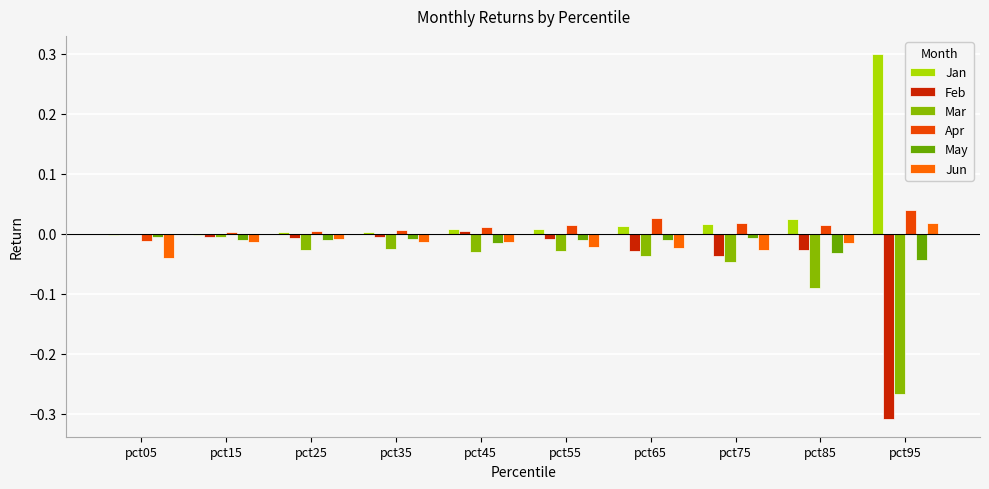

At which label does Apr first exceed 0?

pct15